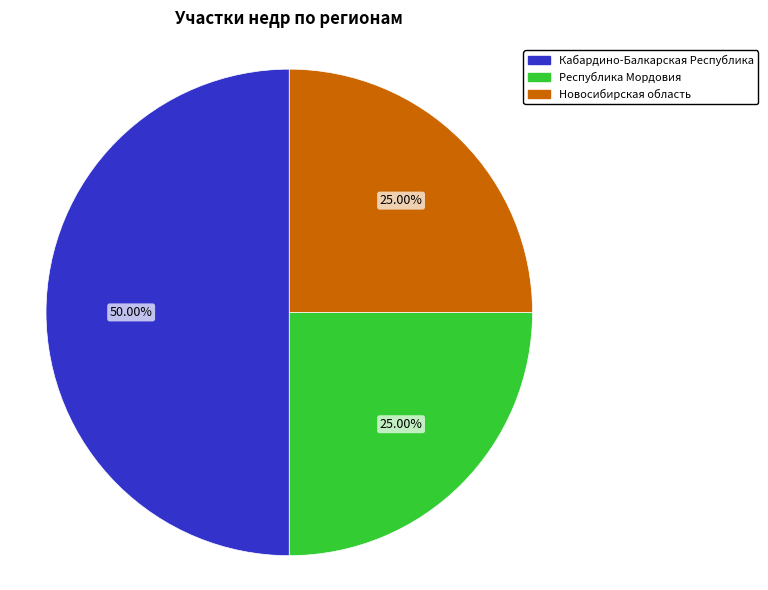

Between Новосибирская область and Кабардино-Балкарская Республика, which is larger?

Кабардино-Балкарская Республика